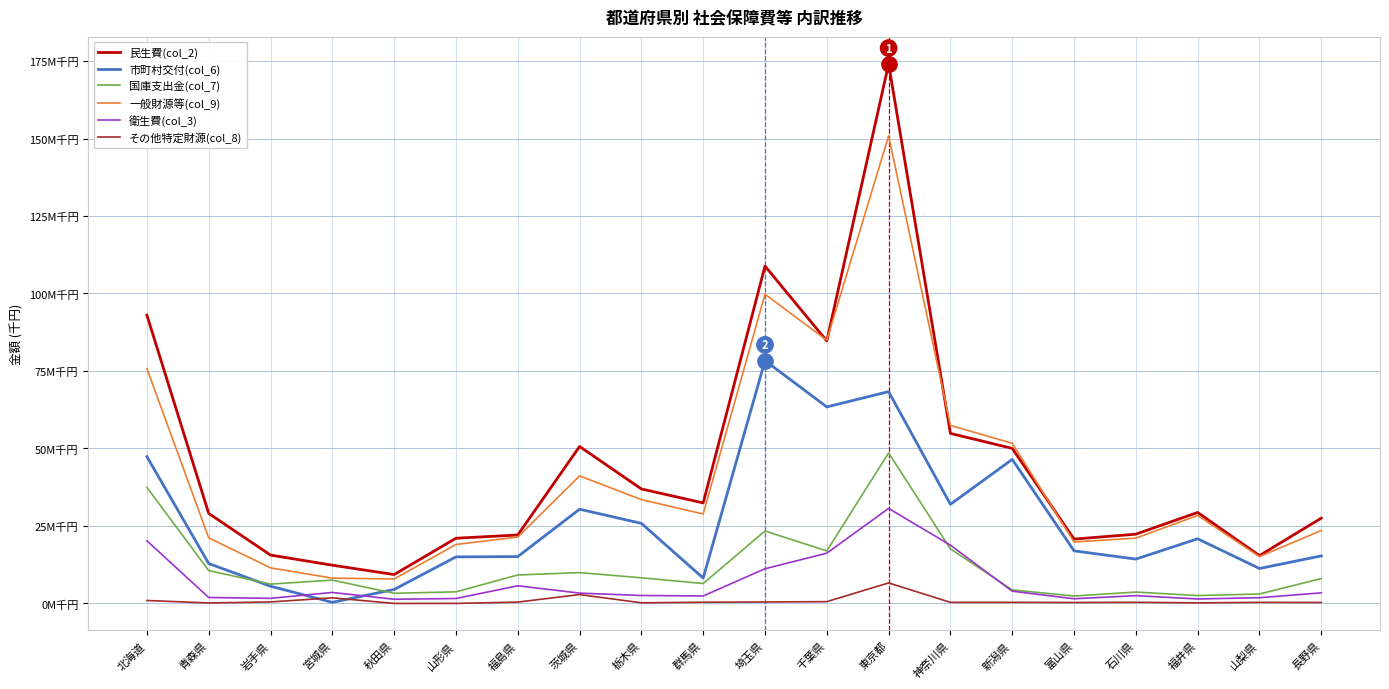

Reading right to left, extract all data points from this chart.

民生費(col_2): 長野県=27529155	山梨県=15442503	福井県=29362005	石川県=22358922	富山県=20767435	新潟県=50032119	神奈川県=54863884	東京都=174079331	千葉県=84689204	埼玉県=108847722	群馬県=32441782	栃木県=36943325	茨城県=50646419	福島県=22089846	山形県=21044646	秋田県=9331049	宮城県=12346019	岩手県=15614513	青森県=29046858	北海道=93014093
市町村交付(col_6): 長野県=15349603	山梨県=11288840	福井県=20868062	石川県=14316162	富山県=16973522	新潟県=46483401	神奈川県=31985113	東京都=68339075	千葉県=63410612	埼玉県=78346382	群馬県=8200571	栃木県=25839779	茨城県=30407228	福島県=15119029	山形県=15030459	秋田県=4515853	宮城県=364351	岩手県=5570452	青森県=12884241	北海道=47377424
国庫支出金(col_7): 長野県=8045350	山梨県=3057547	福井県=2549608	石川県=3680867	富山県=2399459	新潟県=4389162	神奈川県=17620105	東京都=48568187	千葉県=16946696	埼玉県=23382334	群馬県=6441047	栃木県=8283750	茨城県=9957719	福島県=9190623	山形県=3749598	秋田県=3292653	宮城県=7542320	岩手県=6246879	青森県=10611854	北海道=37448688
一般財源等(col_9): 長野県=23537516	山梨県=15115133	福井県=28387303	石川県=21079281	富山県=19835812	新潟県=51677137	神奈川県=57427748	東京都=150861042	千葉県=84943256	埼玉県=99758669	群馬県=28867838	栃木県=33503191	茨城県=41155826	福島県=21424745	山形県=19028429	秋田県=7906748	宮城県=8175647	岩手県=11485465	青森県=21174653	北海道=75775792
衛生費(col_3): 長野県=3434191	山梨県=1860324	福井県=1455454	石川県=2526625	富山県=1521375	新潟県=3963632	神奈川県=18813551	東京都=30665867	千葉県=16231482	埼玉県=11198088	群馬県=2420785	栃木県=2570872	茨城県=3339502	福島県=5708864	山形県=1599627	秋田県=1360509	宮城県=3553633	岩手県=1657458	青森県=1921916	北海道=20224277
その他特定財源(col_8): 長野県=320090	山梨県=362027	福井県=194847	石川県=385306	富山県=314140	新潟県=369459	神奈川県=366945	東京都=6625652	千葉県=591945	埼玉県=478266	群馬県=399627	栃木県=216163	茨城県=2872376	福島県=442121	山形県=24766	秋田県=13982	宮城県=1824390	岩手県=492562	青森県=165779	北海道=962044